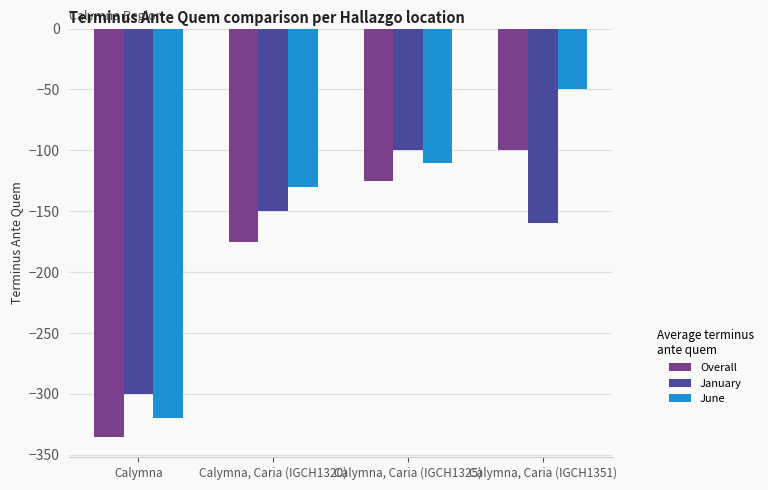

What is the difference between the second highest and second lowest values in the Overall series?

50